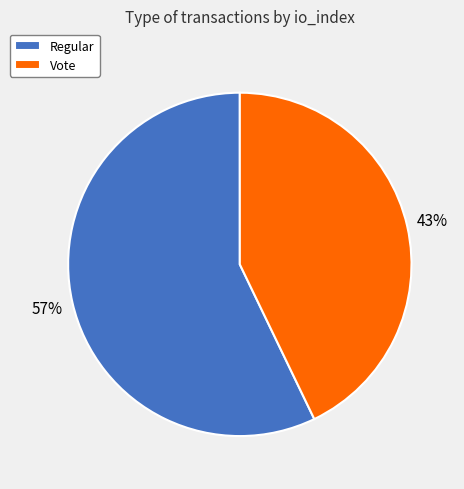

To the nearest percent, what is the average slice percentage?

50%